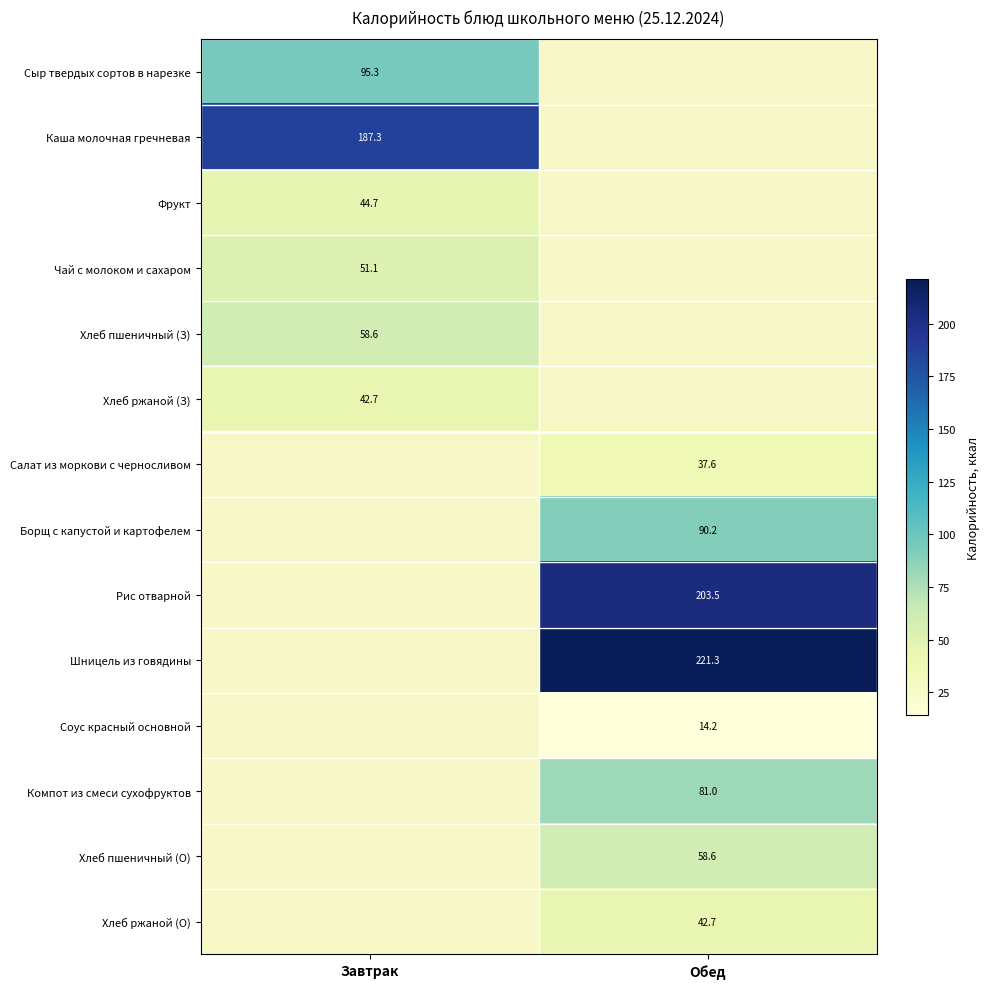

Is the value of Борщ с капустой и картофелем at Обед greater than the value of Хлеб ржаной (О) at Обед?

Yes